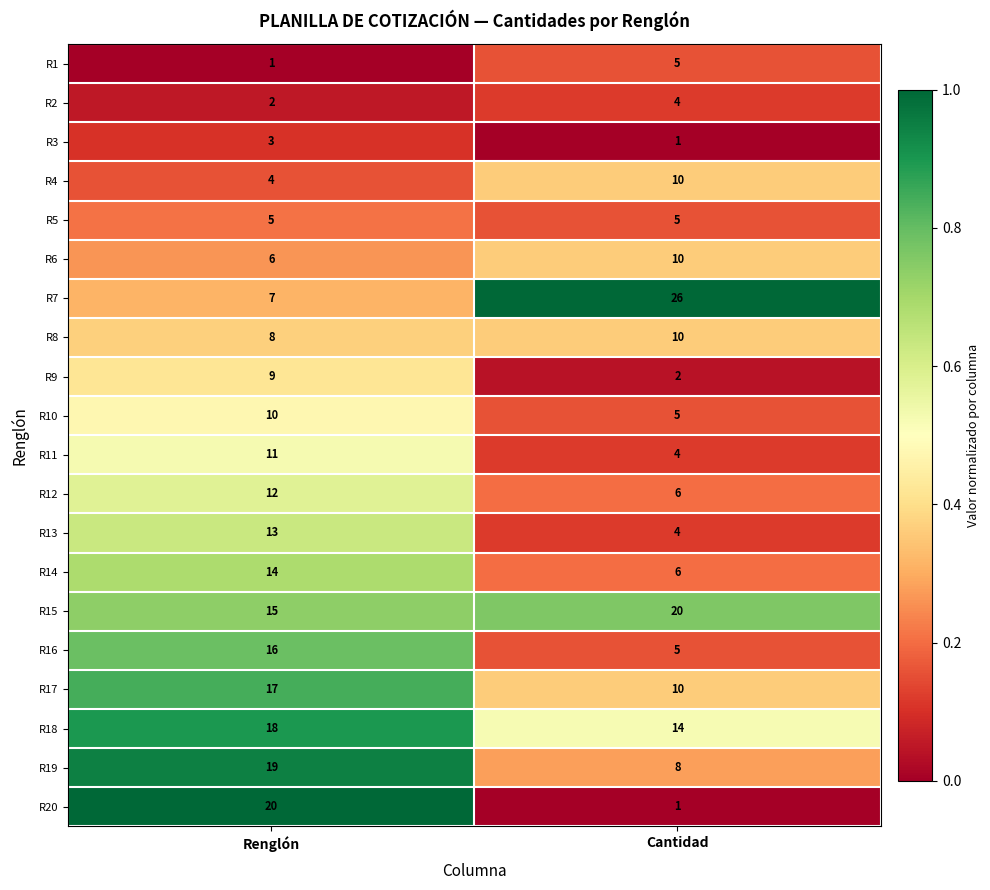

How many series are shown in this chart?

20